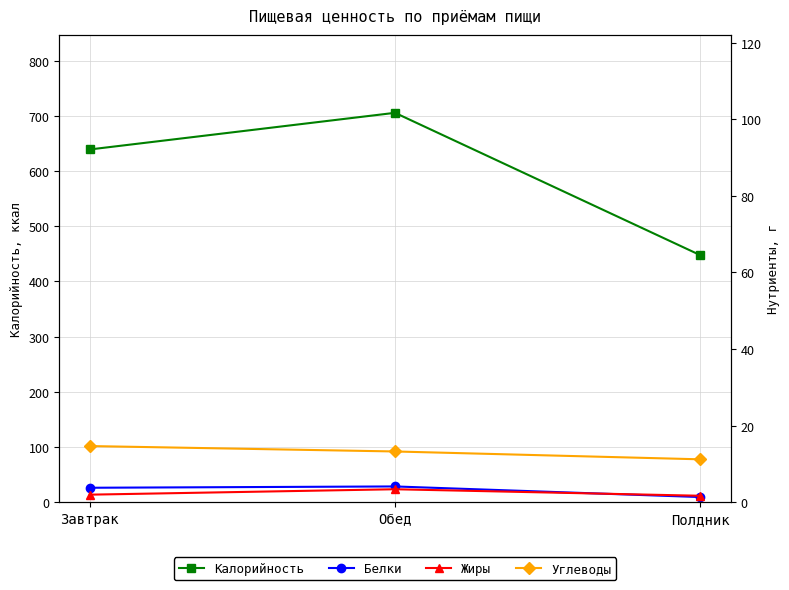

Reading left to right, extract all data points from this chart.

Калорийность: 639.2	705.6	447.7
Белки: 26.1	28.5	9.2
Жиры: 13.6	23.4	11.6
Углеводы: 101.7	91.9	77.6